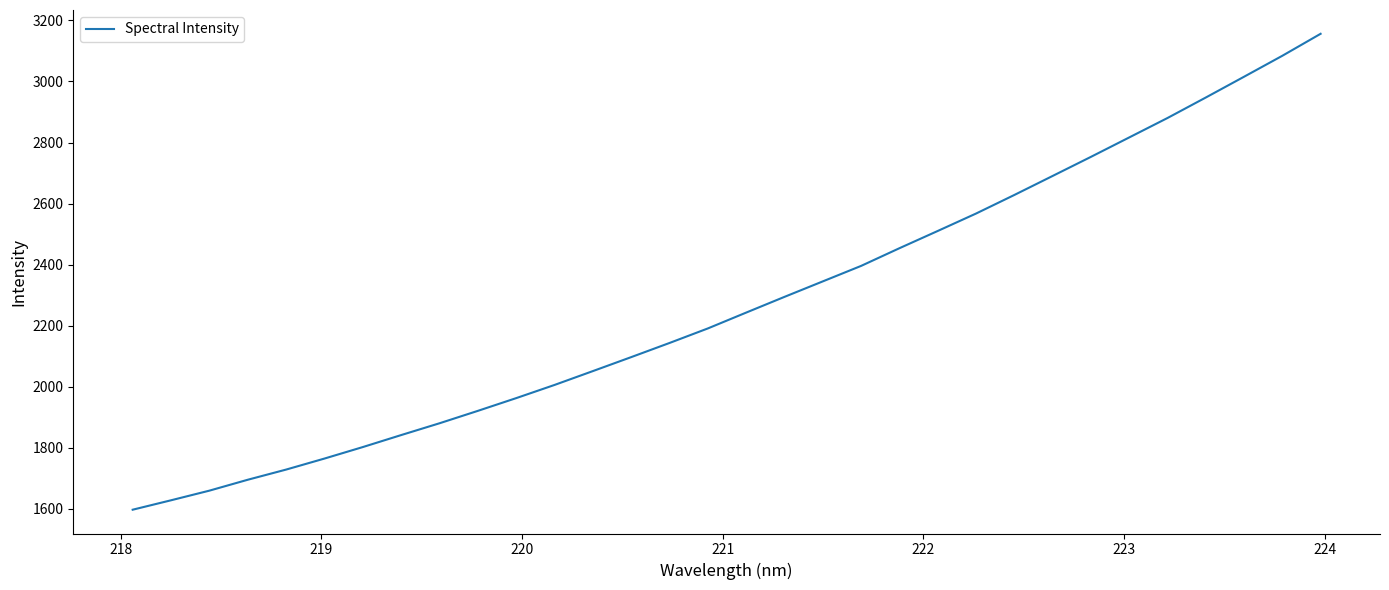

What is the smallest value displayed?

1596.7